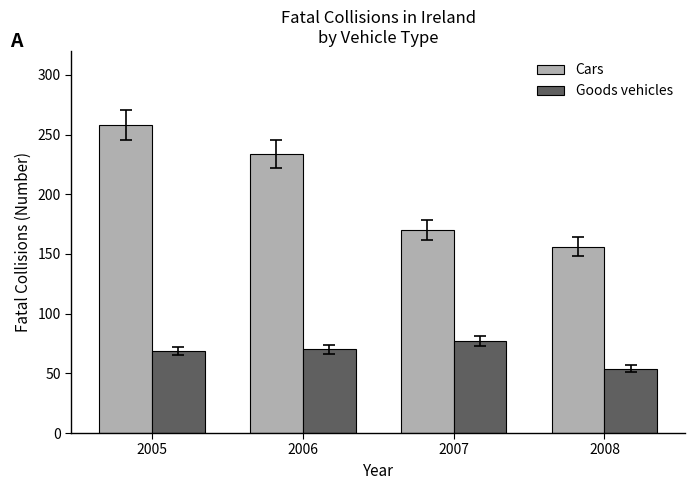

True or false: Cars has a value of 366 at 2006.

False